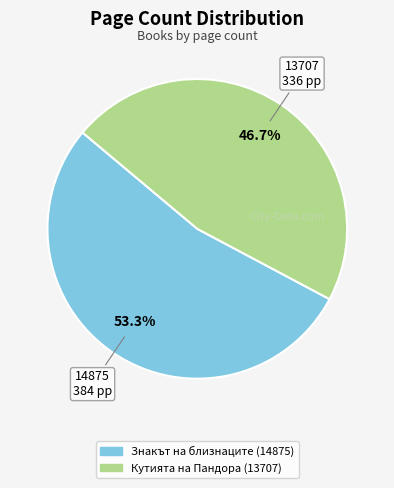

True or false: Знакът на близнаците (14875) accounts for 41% of the total.

False